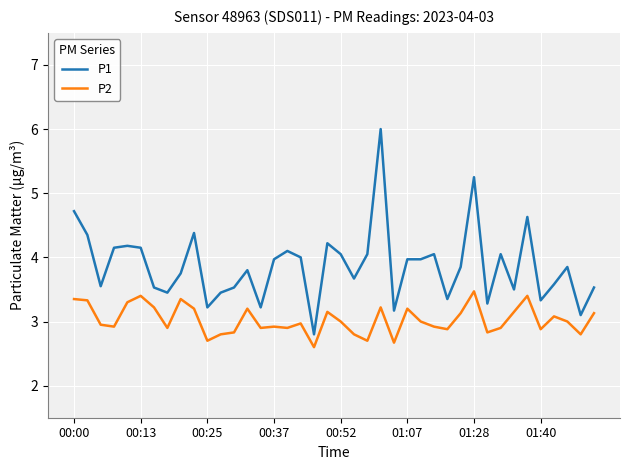

What is the smallest value displayed?

2.6